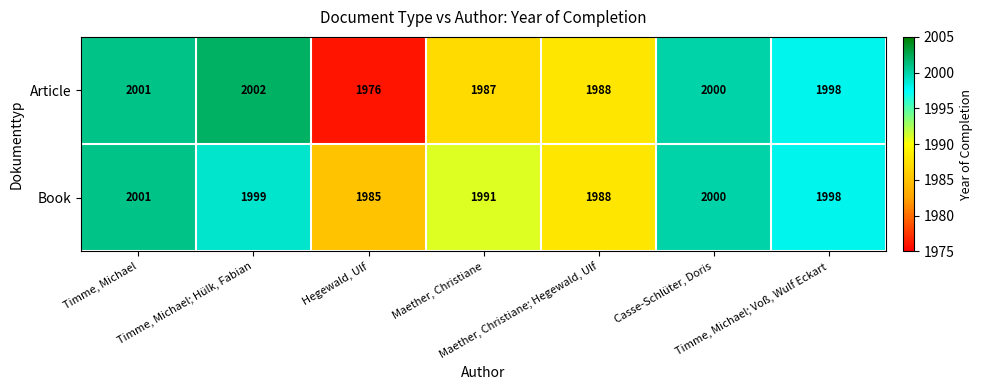

Which series has the widest spread of values?

Article